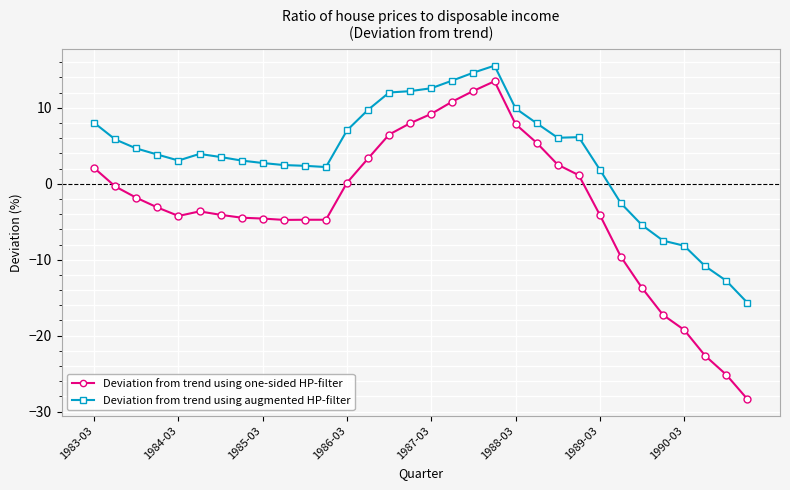

What are all the series names shown in the legend?

Deviation from trend using one-sided HP-filter, Deviation from trend using augmented HP-filter